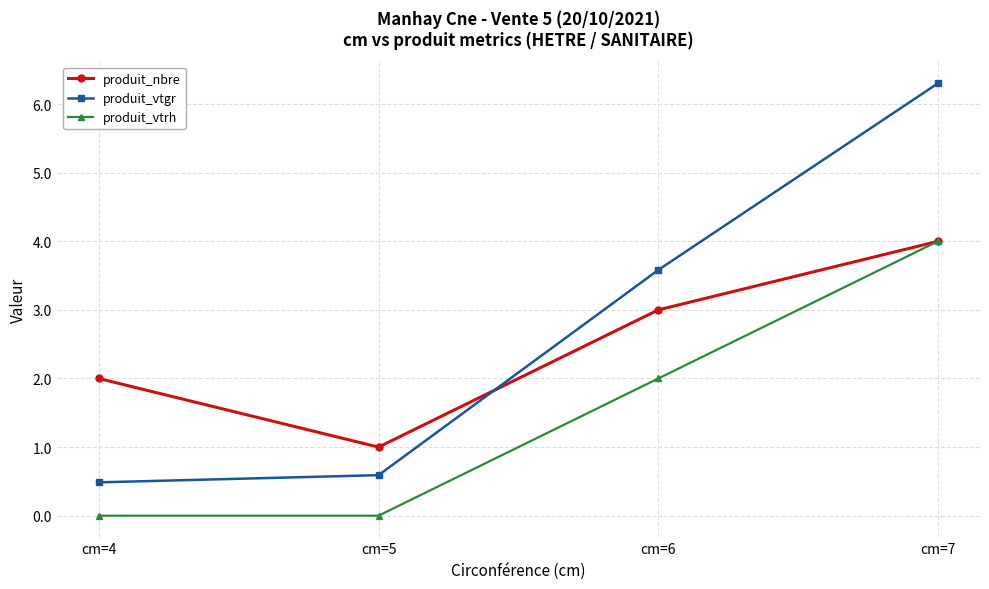

Where do produit_vtgr and produit_nbre first cross each other?

cm=5 and cm=6